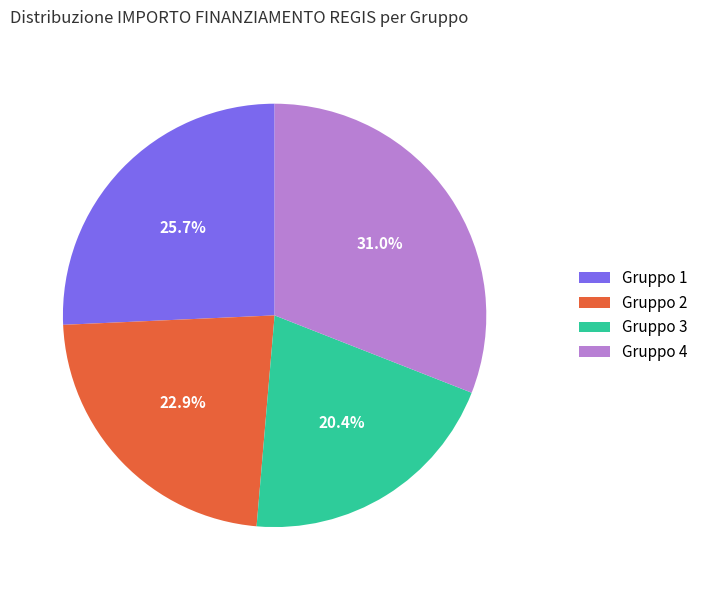

Rank the categories by value from lowest to highest.

Gruppo 3, Gruppo 2, Gruppo 1, Gruppo 4